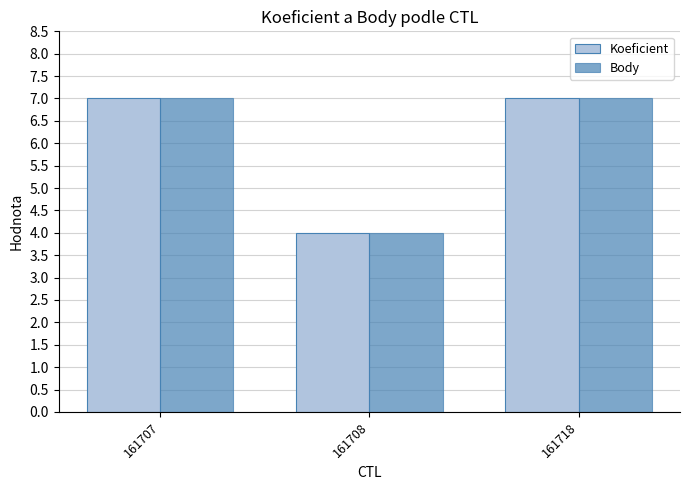

Is the value of Body at 161707 greater than the value of Koeficient at 161708?

Yes